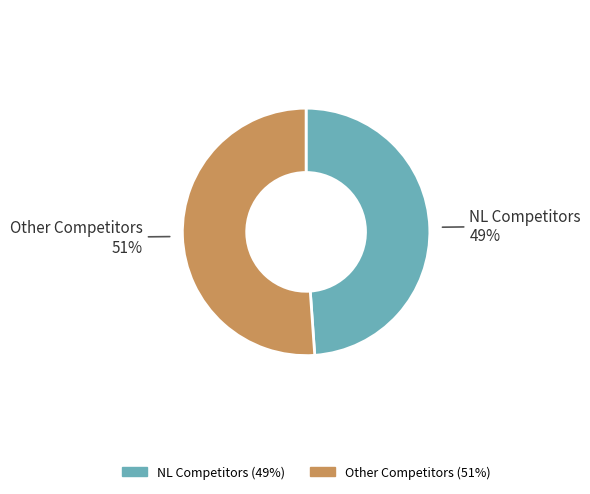

To the nearest percent, what is the average slice percentage?

50%